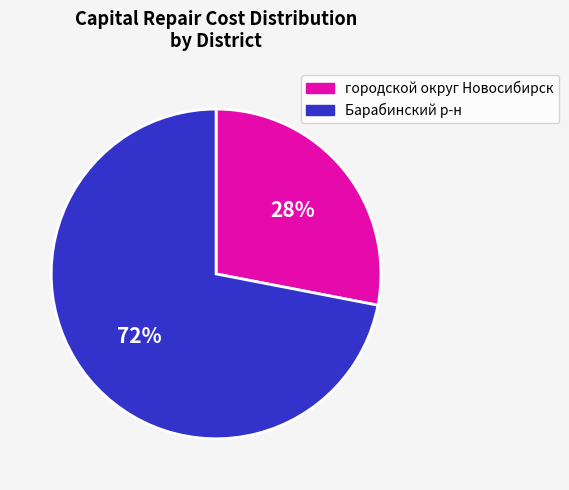

Rank the categories by value from highest to lowest.

Барабинский р-н, городской округ Новосибирск